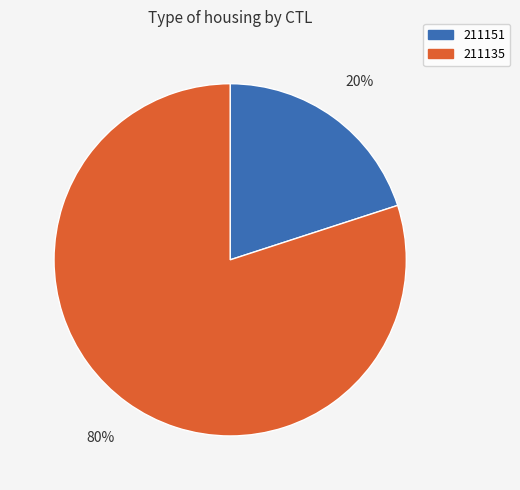

Is it true that 211135 is 93% of the pie?

False